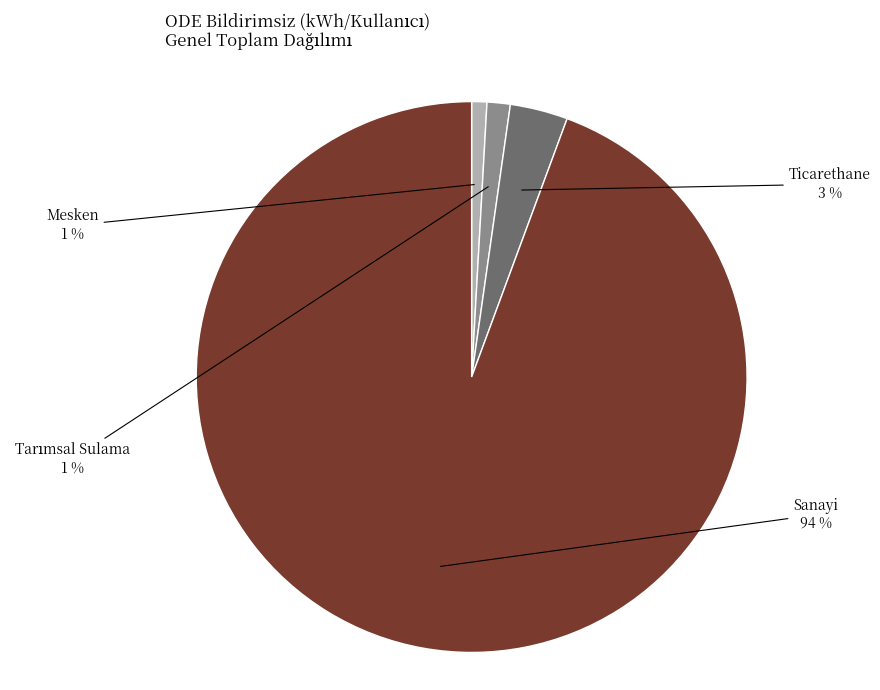

Do Ticarethane and Mesken together represent more than half of the pie?

No